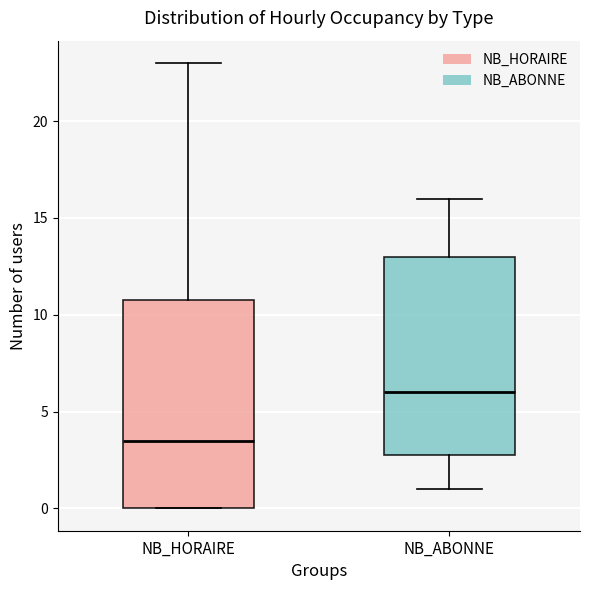

Where does the upper whisker of the box for NB_HORAIRE end on the y-axis? The values are not printed on the chart, so give them approximately, as read against the axis.

23.0